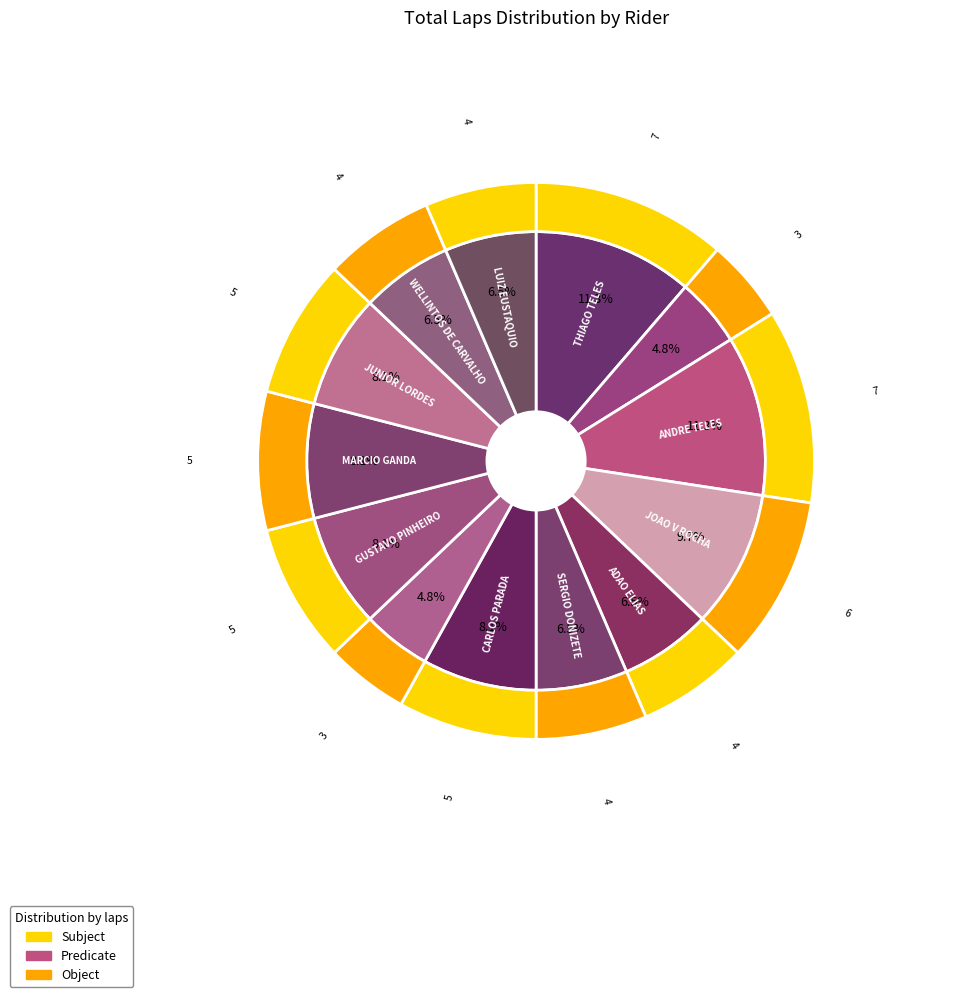

Rank the categories by value from lowest to highest.

CIRO HIGAKI, FILIPE JUNIO, ADAO ELIAS, SERGIO DONIZETE, WELLINTOS DE CARVALHO, LUIZ EUSTAQUIO, CARLOS PARADA, GUSTAVO PINHEIRO, MARCIO GANDA, JUNIOR LORDES, JOAO V ROCHA, THIAGO TELES, ANDRE TELES